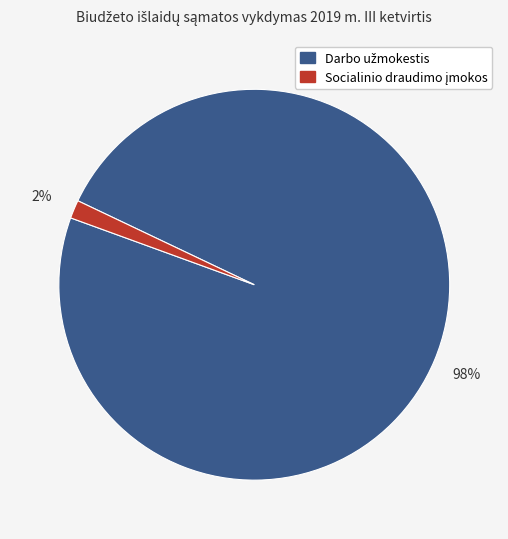

Does any single category account for the majority?

Yes